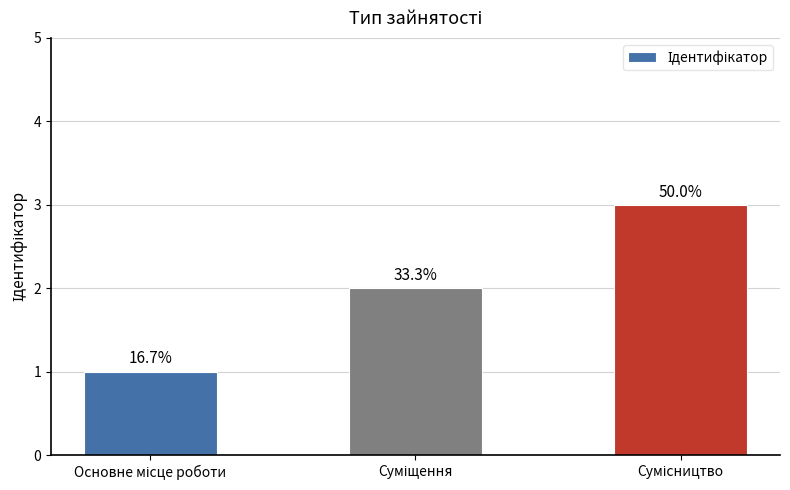

Reading left to right, list all the values displayed in this chart.

Основне місце роботи=1	Суміщення=2	Сумісництво=3